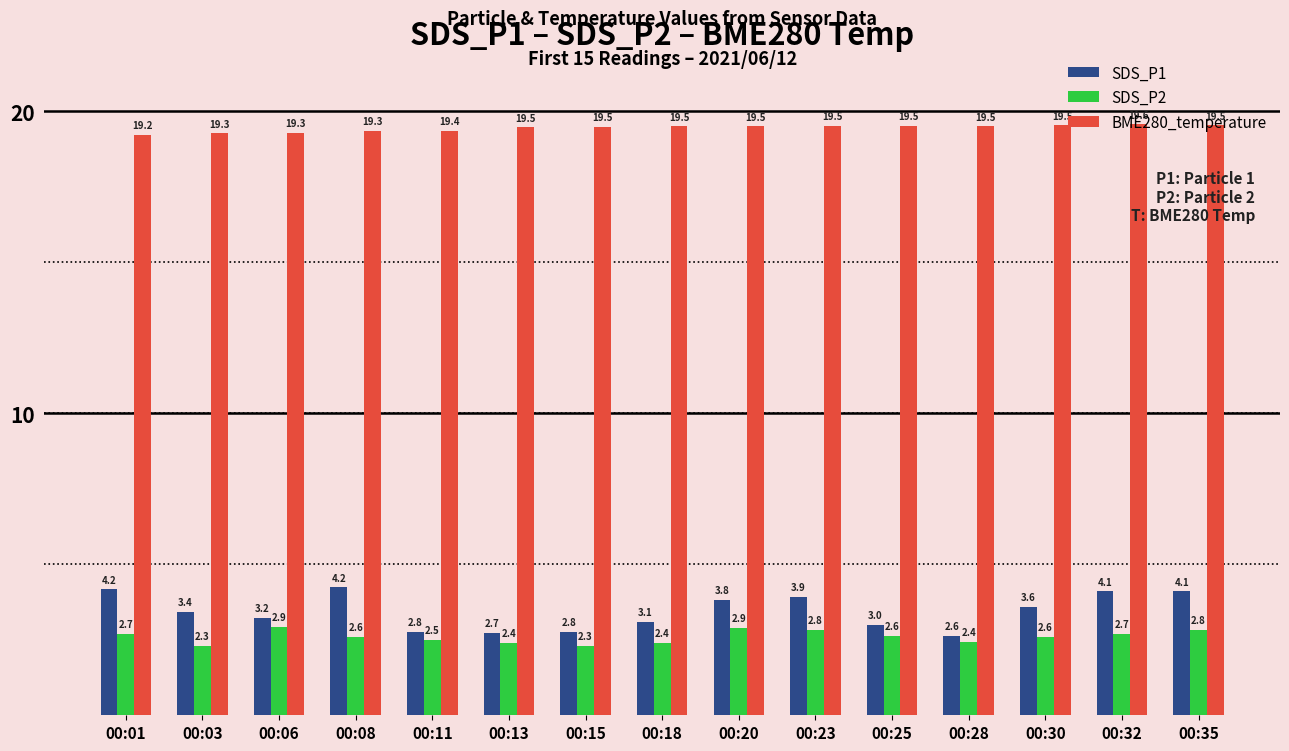

What is the sum of all BME280_temperature values?

291.5